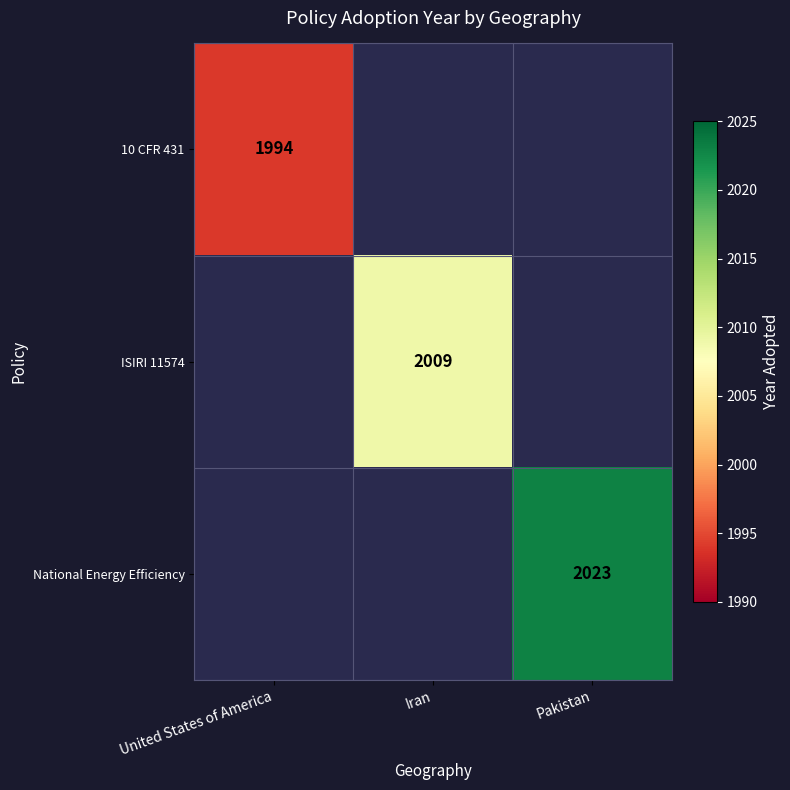

Which category has the lowest value across all series?

United States of America